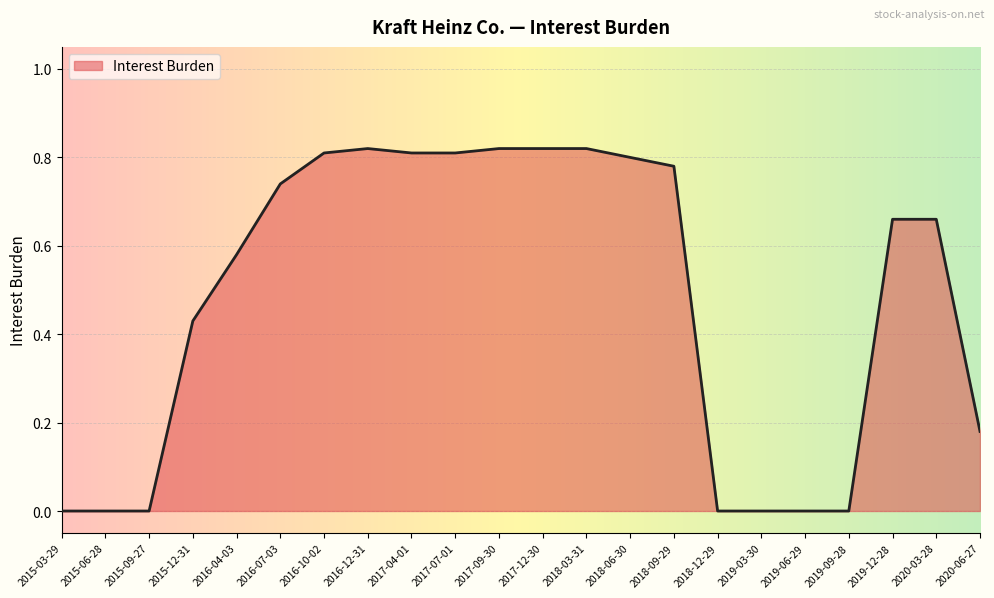

Which has a higher value, 2016-07-03 or 2016-04-03?

2016-07-03